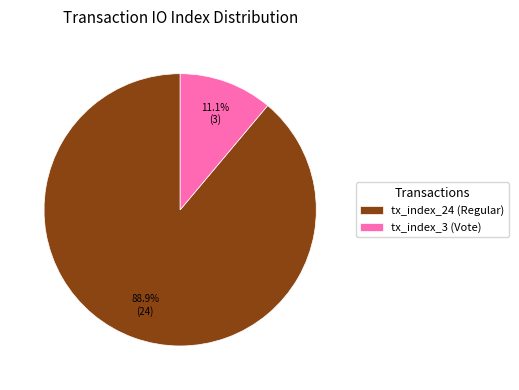

Between tx_index_3 (Vote) and tx_index_24 (Regular), which is larger?

tx_index_24 (Regular)